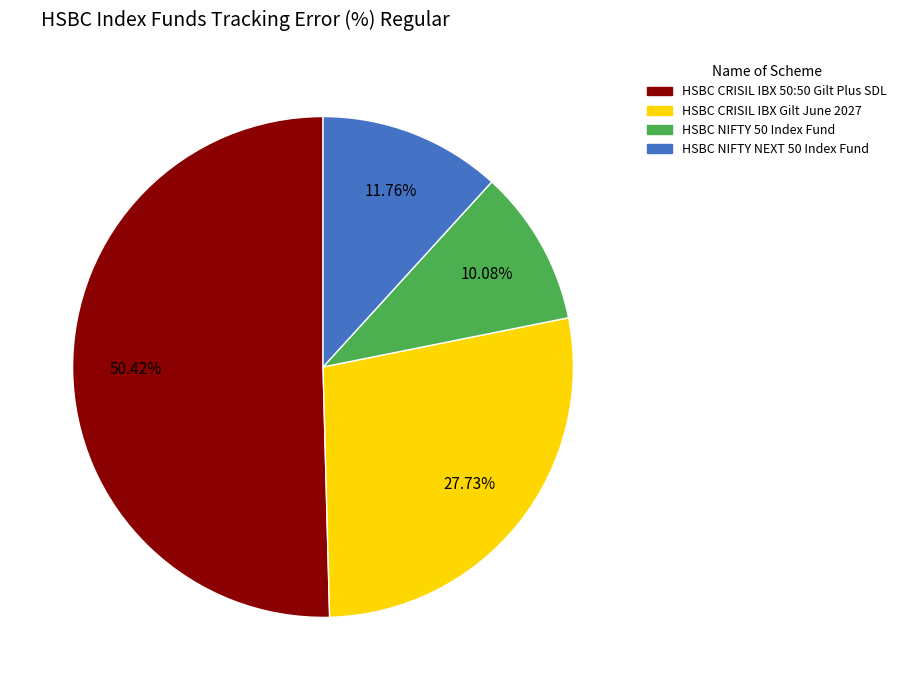

What percentage is NOT represented by HSBC CRISIL IBX 50:50 Gilt Plus SDL?

49.6%